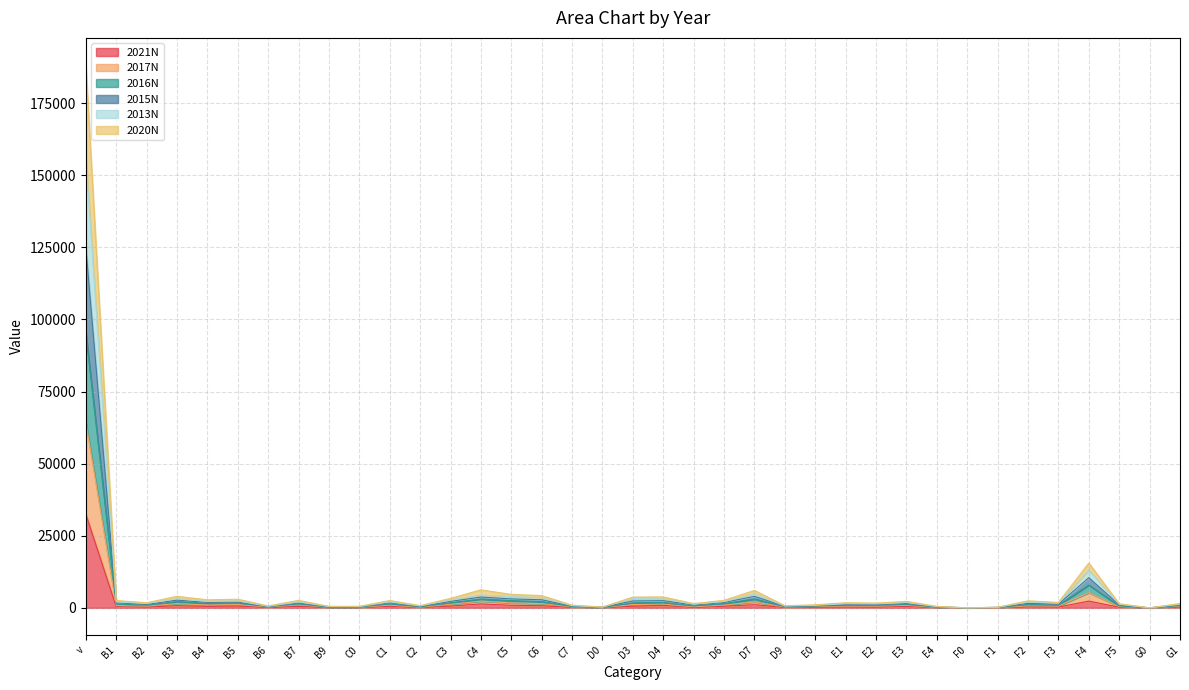

What is the value of the 2017N point at the 35th from the left?

668